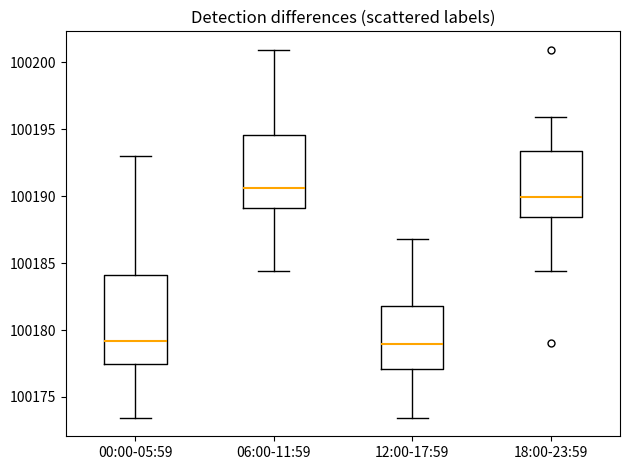

Which box is the tallest, from its lower edge to its upper edge?

00:00-05:59